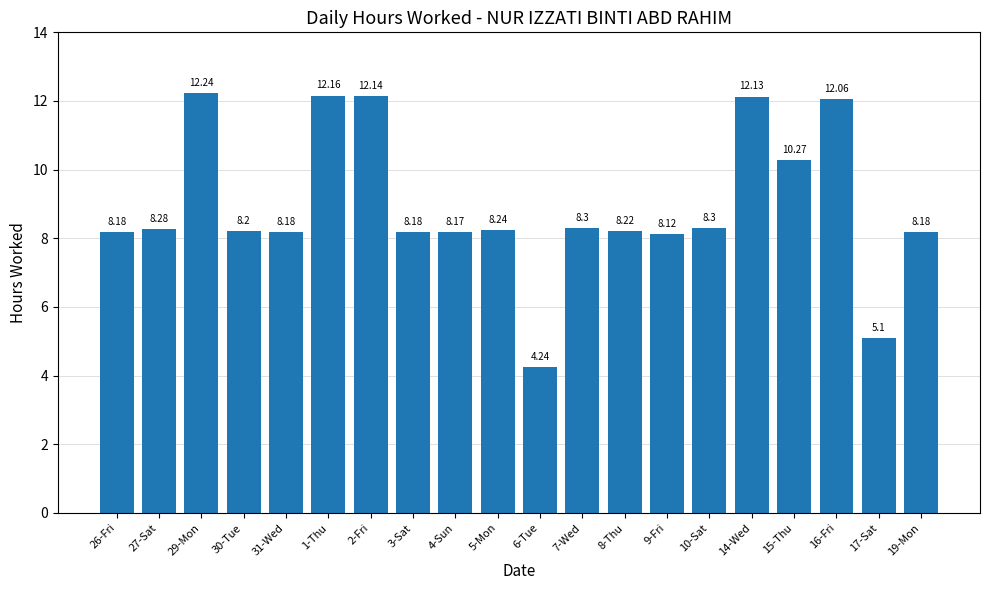

Count the number of values greater than 8.

18